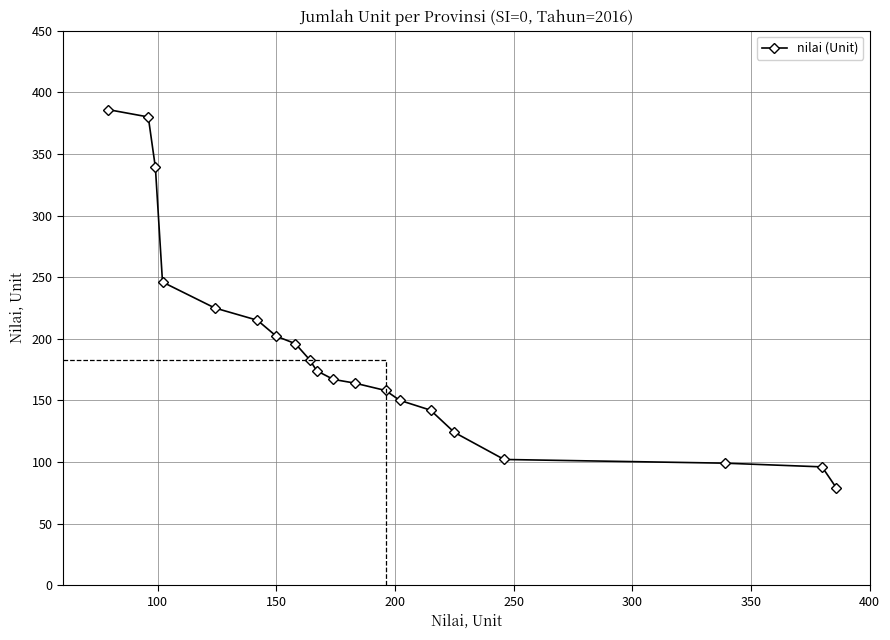

What is the maximum value shown in the chart?

386